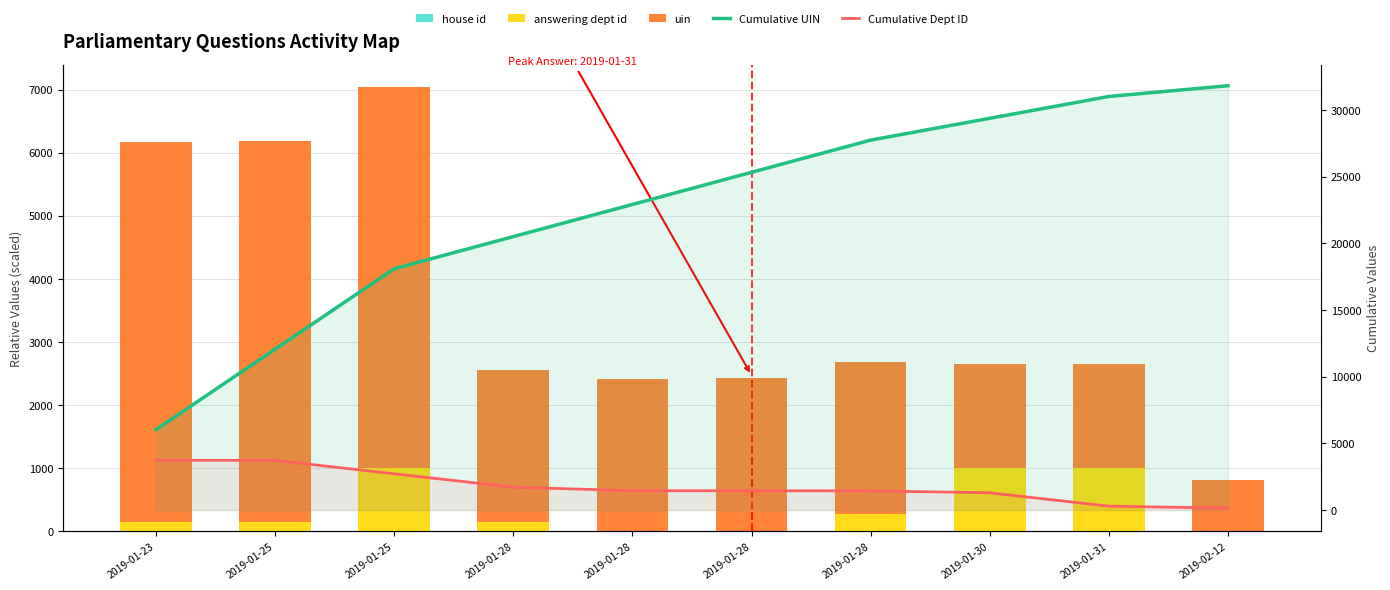

List the series in order of their peak value, highest first.

Cumulative UIN, uin, Cumulative Dept ID, answering dept id, house id